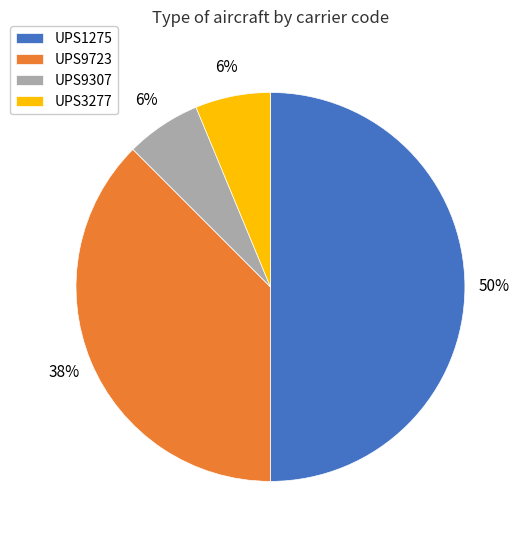

True or false: UPS9723 accounts for 45% of the total.

False